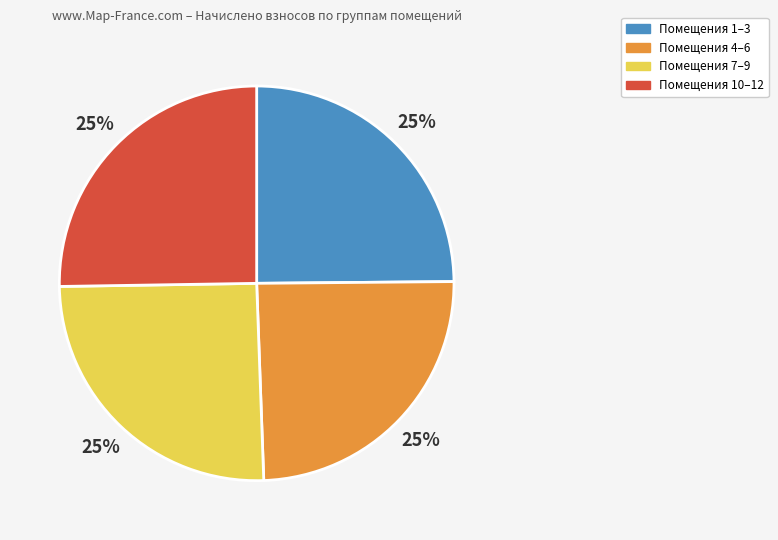

Does any single category account for the majority?

No